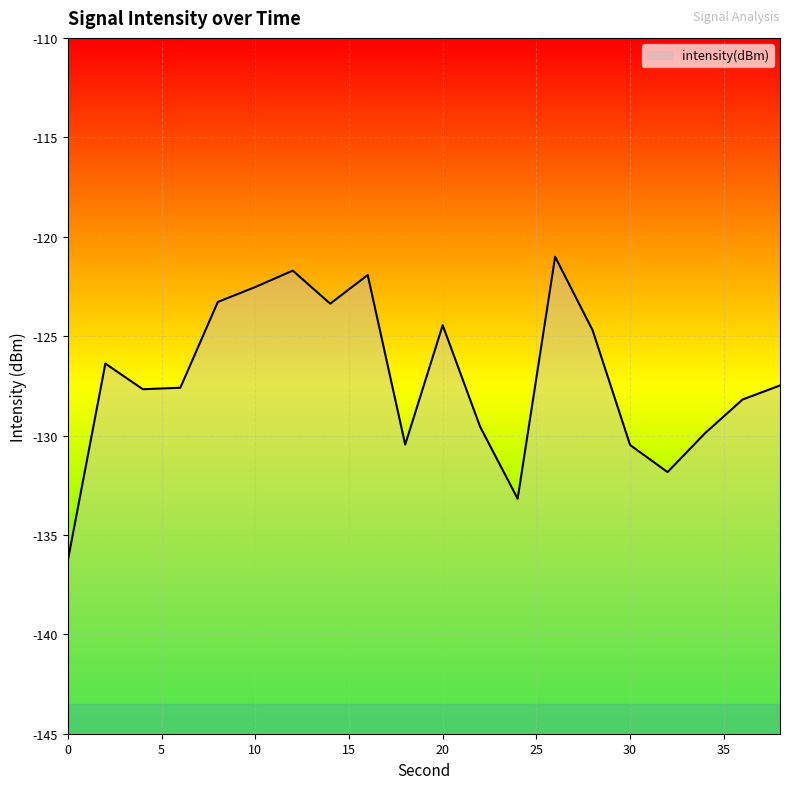

Where does the data first go above -127?

2